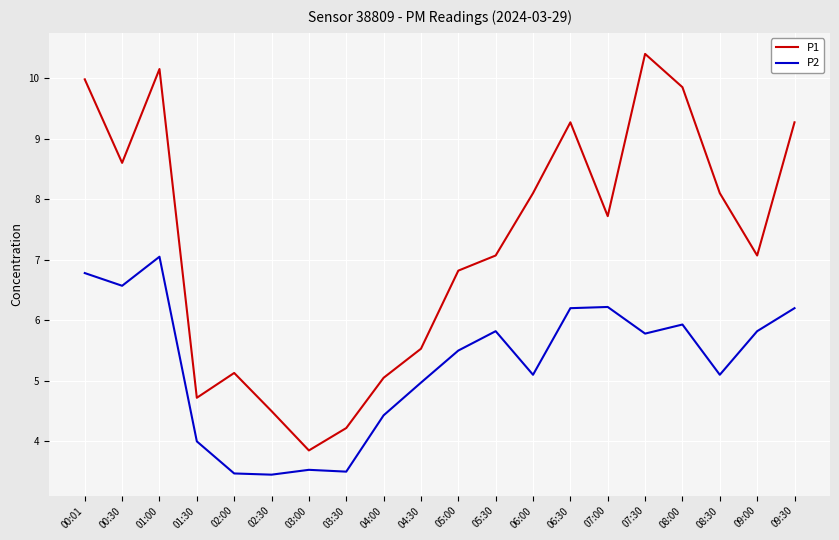

Which series has the largest total across all categories?

P1